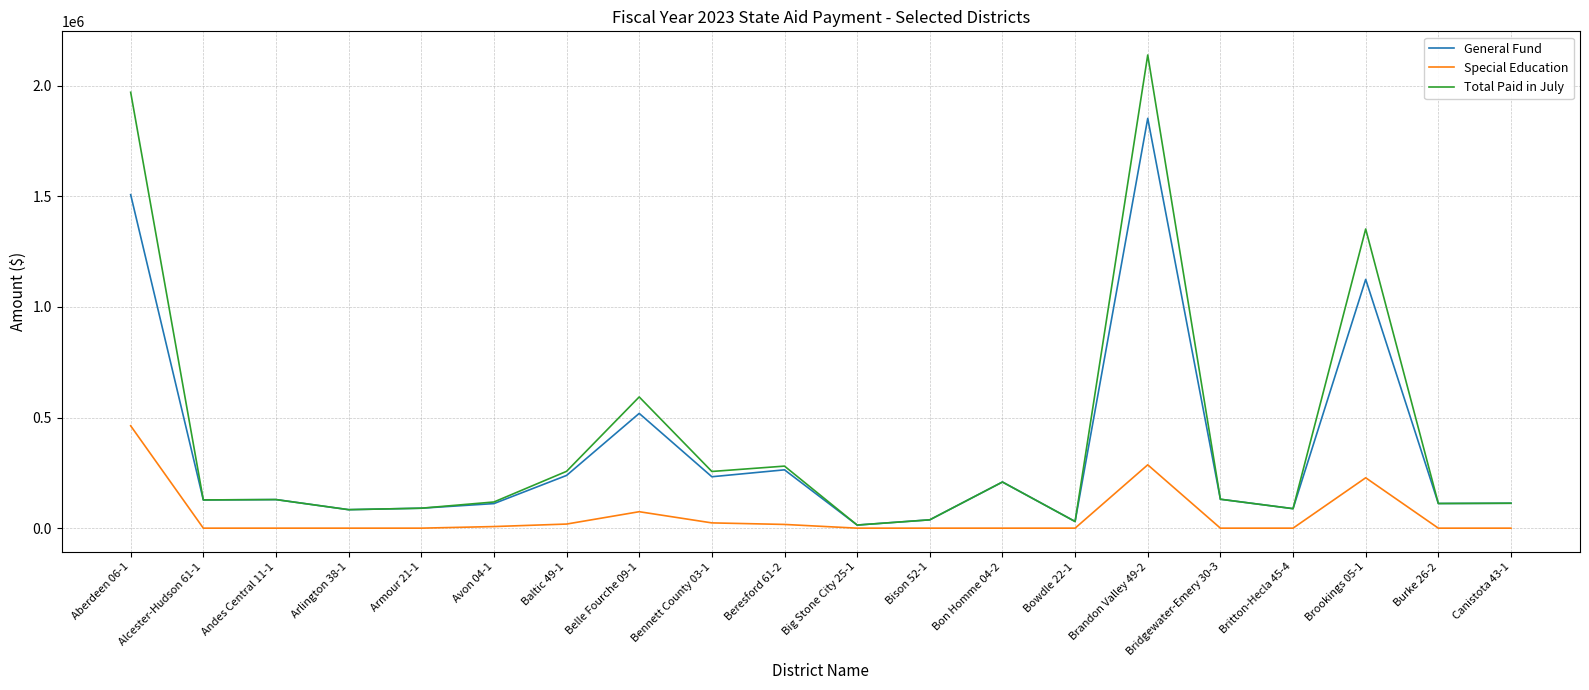

At Bennett County 03-1, list the series in order from smallest to largest.

Special Education, General Fund, Total Paid in July